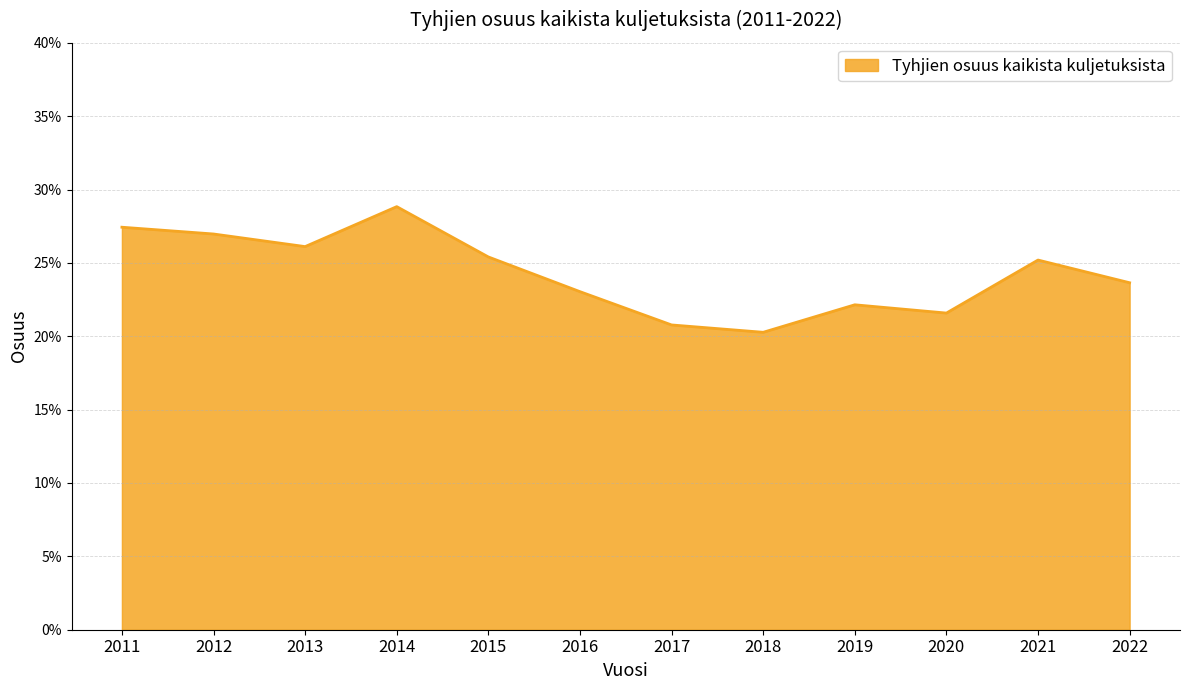

Is this an area chart (filled region under the line)?

Yes